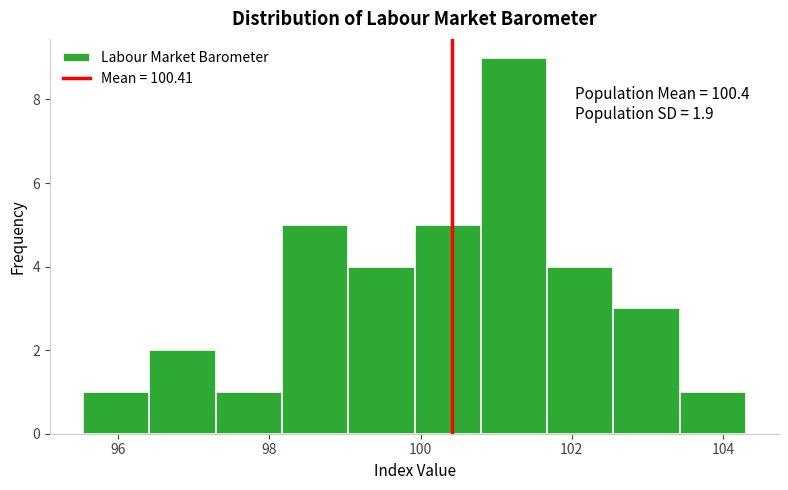

Which range on the x-axis has the tallest bar?

100.8 to 101.6